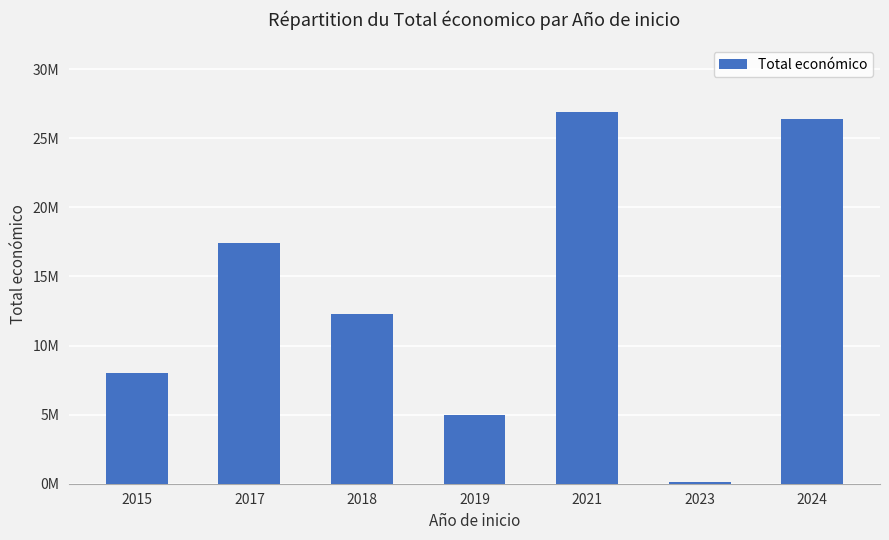

Does the chart contain any negative values?

No